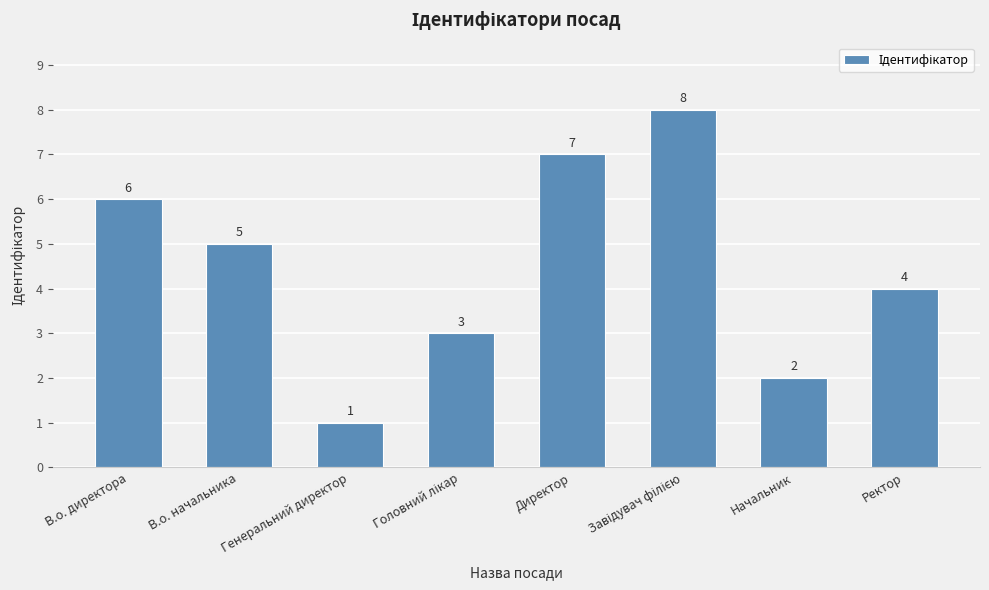

Which has a higher value, Директор or В.о. начальника?

Директор